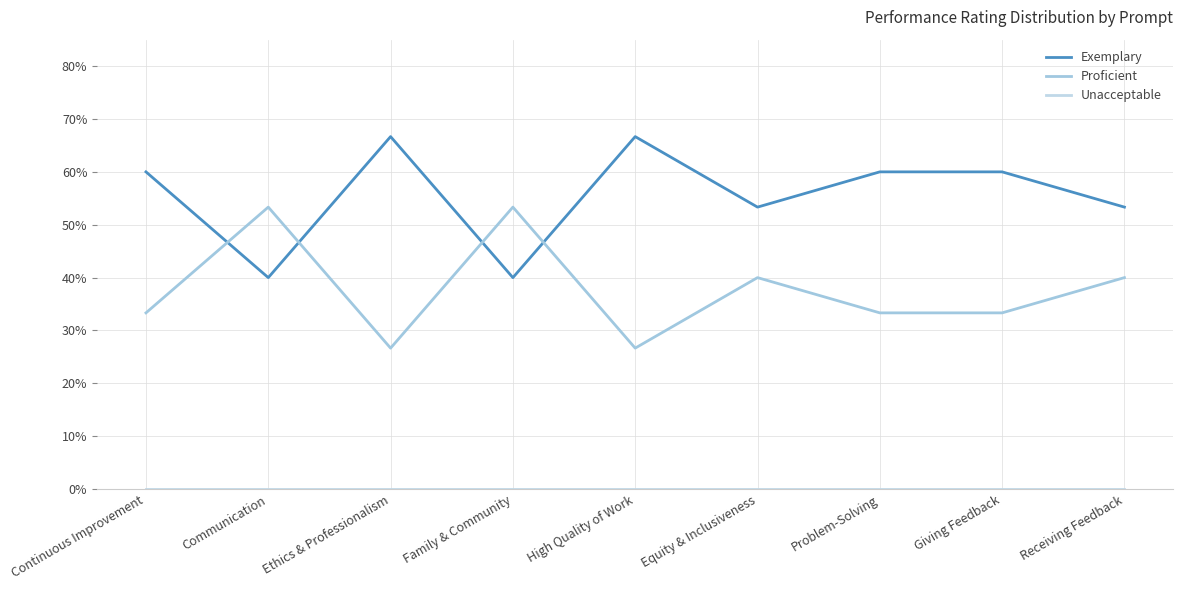

Which label corresponds to the largest value in the chart?

Ethics & Professionalism